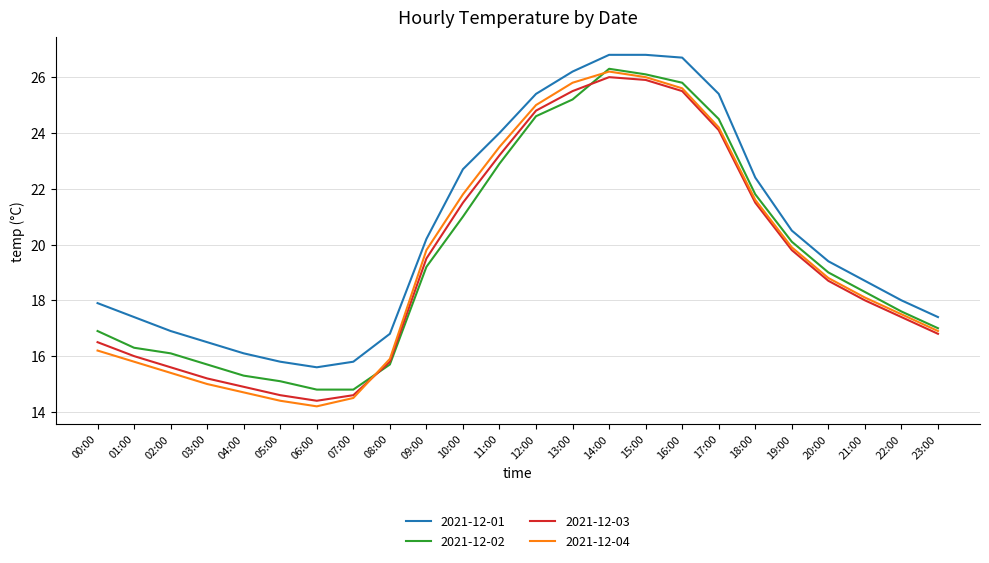

At which category does 2021-12-01 reach its first local valley?

06:00